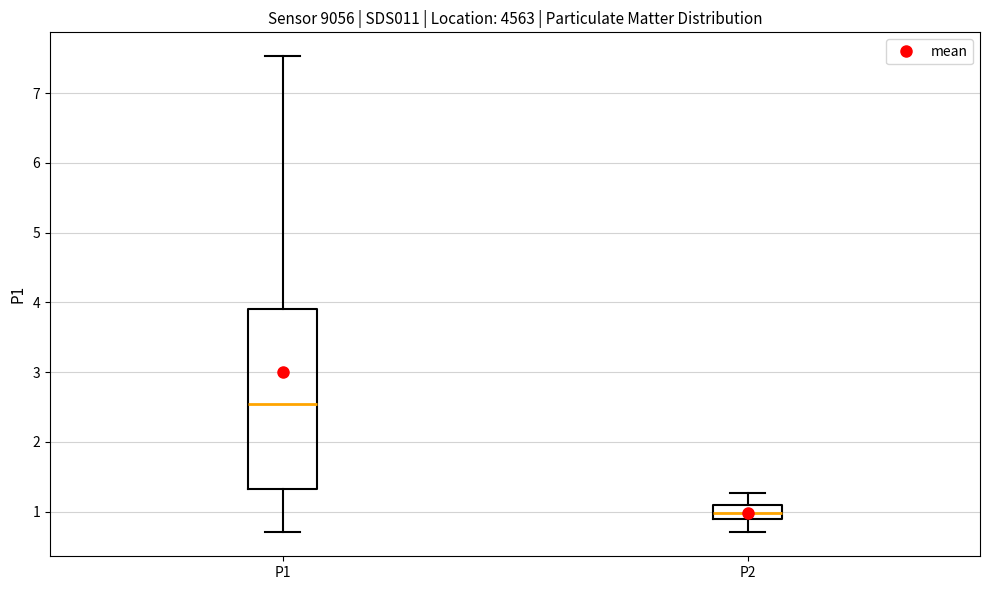

Reading left to right, transcribe this box plot: for each box, give where its median line is, the range the box spans, and where its two whiskers end, as read against the y-axis. The values are not printed on the chart, so give them approximately, as read against the axis.

P1: median 2.5, box 1.3 to 3.9, whiskers 0.7 to 7.5
P2: median 1.0, box 0.9 to 1.1, whiskers 0.7 to 1.3